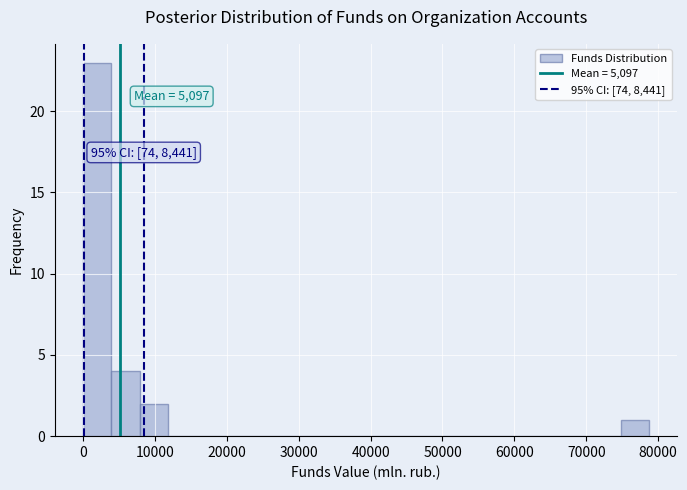

Around what value on the x-axis is the tallest bar? Give the approximate position of its centre, as read against the axis.

2000